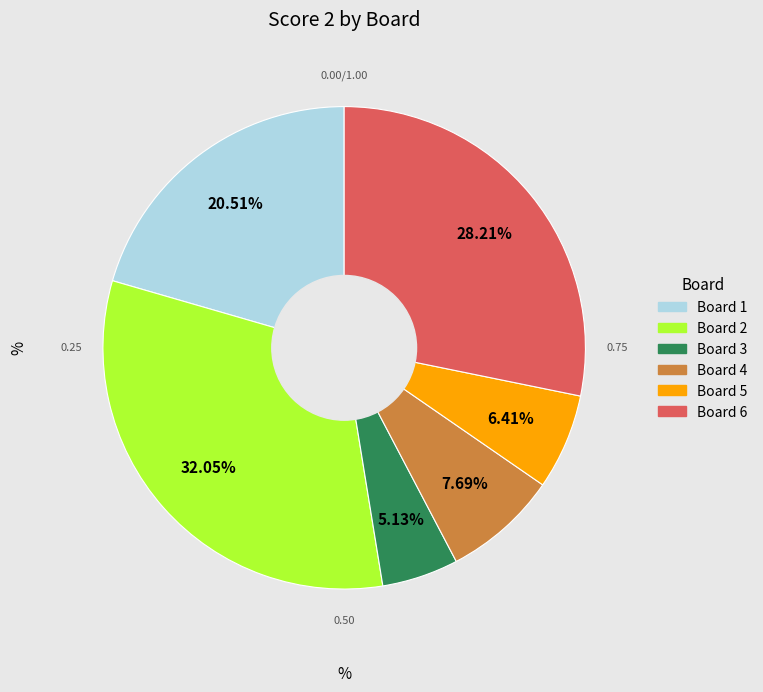

To the nearest percent, what is the difference between the largest and smallest slice percentages?

27%